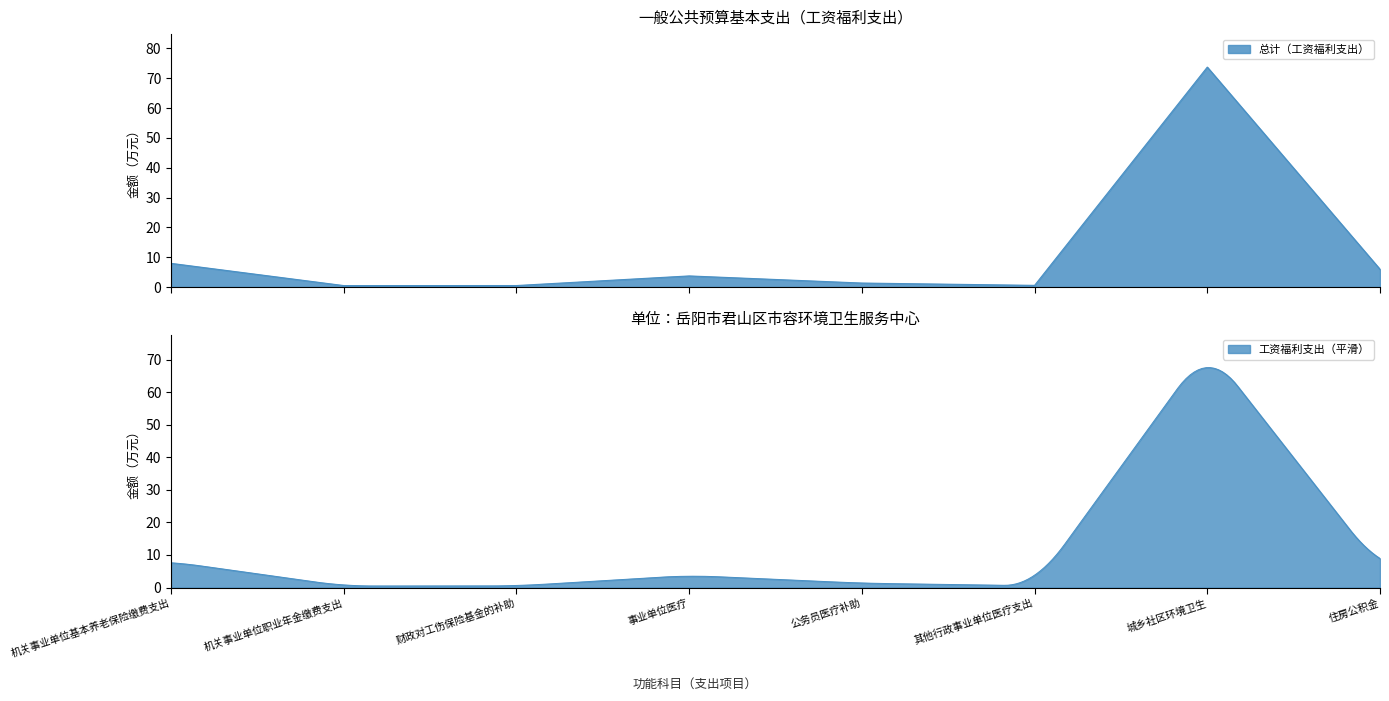

How many values exceed 3?

4